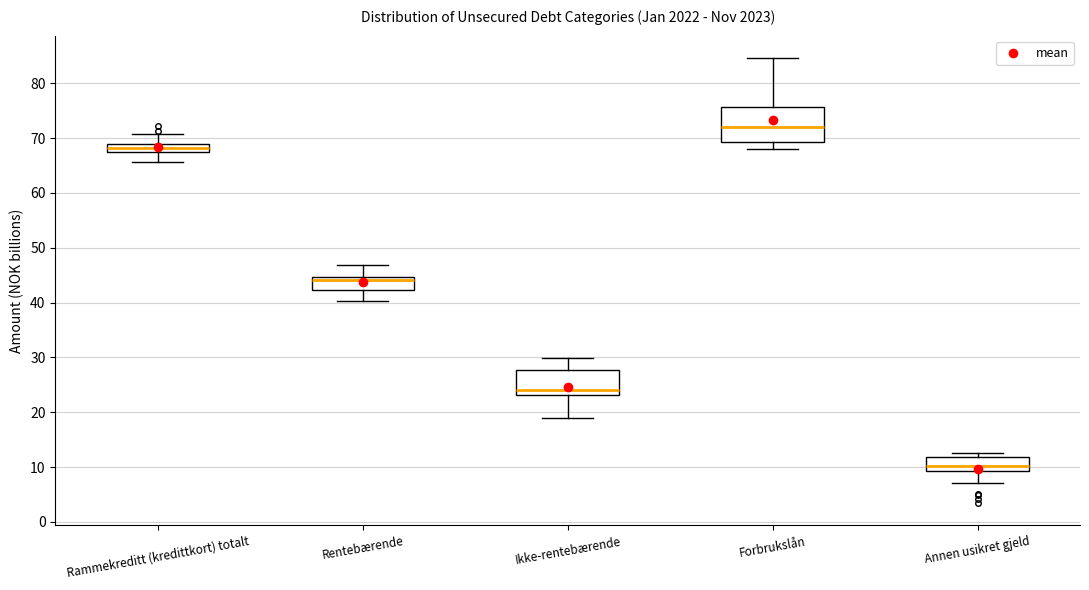

Which box is the tallest, from its lower edge to its upper edge?

Forbrukslån